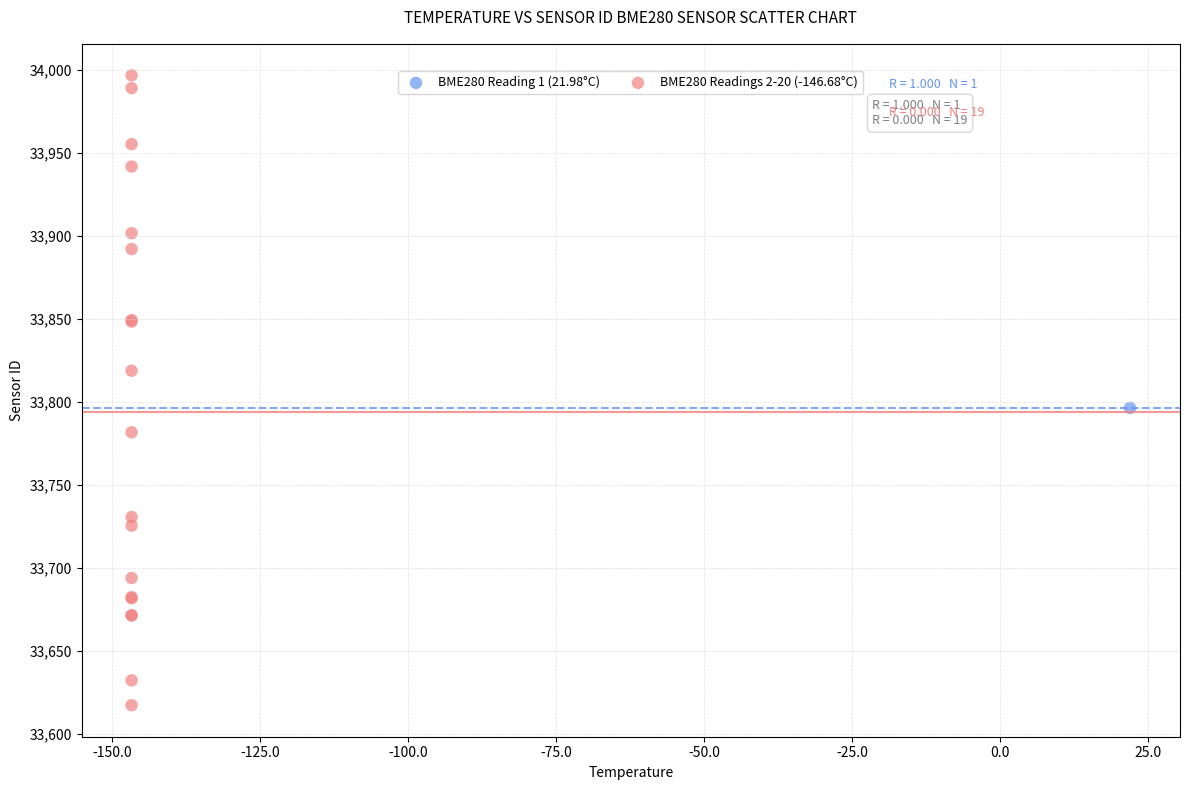

What are all the series names shown in the legend?

BME280 Reading 1 (21.98°C), BME280 Readings 2-20 (-146.68°C)